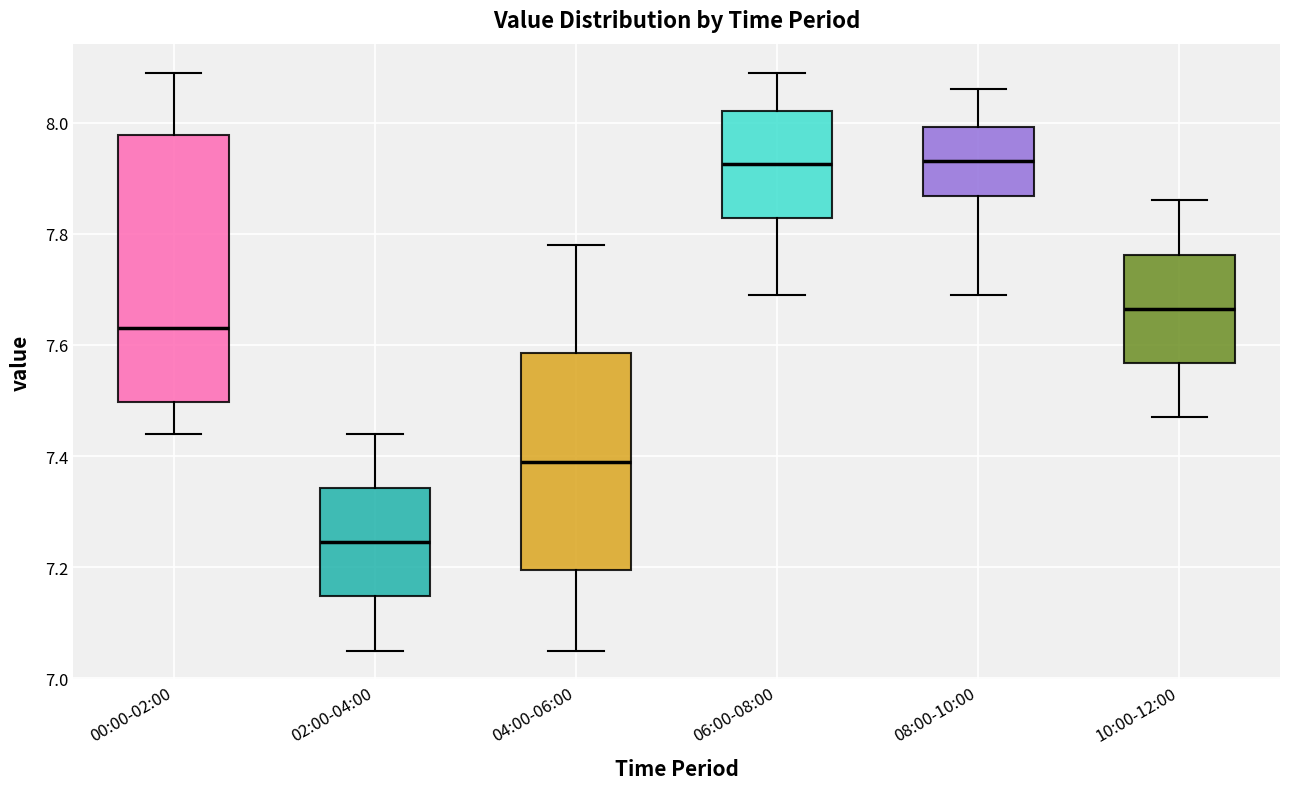

Reading left to right, read every box against the y-axis: the position of its median line, the range the box covers, and the ends of its whiskers. The values are not printed on the chart, so give them approximately, as read against the axis.

00:00-02:00: median 7.64, box 7.50 to 7.98, whiskers 7.44 to 8.10
02:00-04:00: median 7.24, box 7.14 to 7.34, whiskers 7.06 to 7.44
04:00-06:00: median 7.40, box 7.20 to 7.58, whiskers 7.06 to 7.78
06:00-08:00: median 7.92, box 7.82 to 8.02, whiskers 7.70 to 8.10
08:00-10:00: median 7.94, box 7.86 to 8.00, whiskers 7.70 to 8.06
10:00-12:00: median 7.66, box 7.56 to 7.76, whiskers 7.48 to 7.86